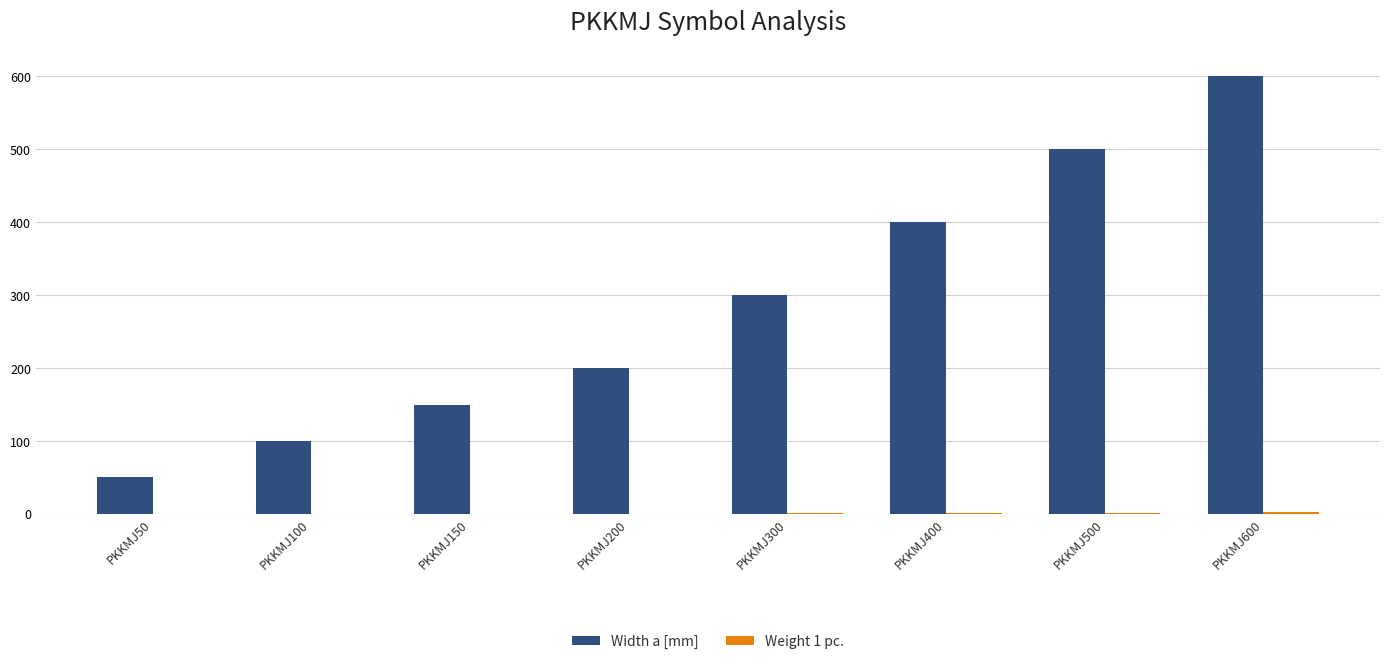

What is the sum of all Width a [mm] values?

2300.0